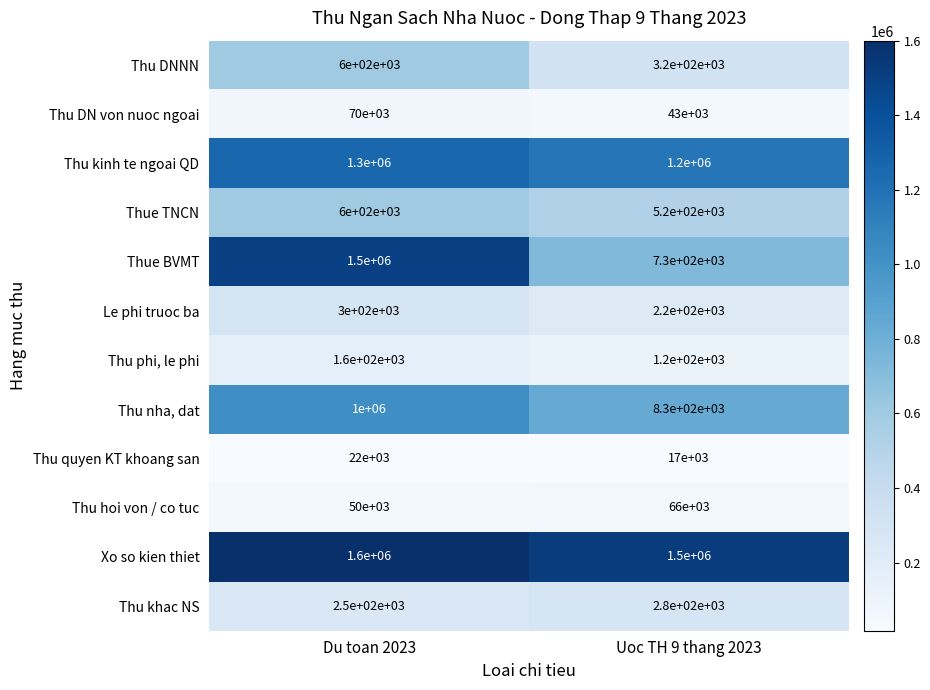

At how many categories does at least one series exceed 1326512?

2